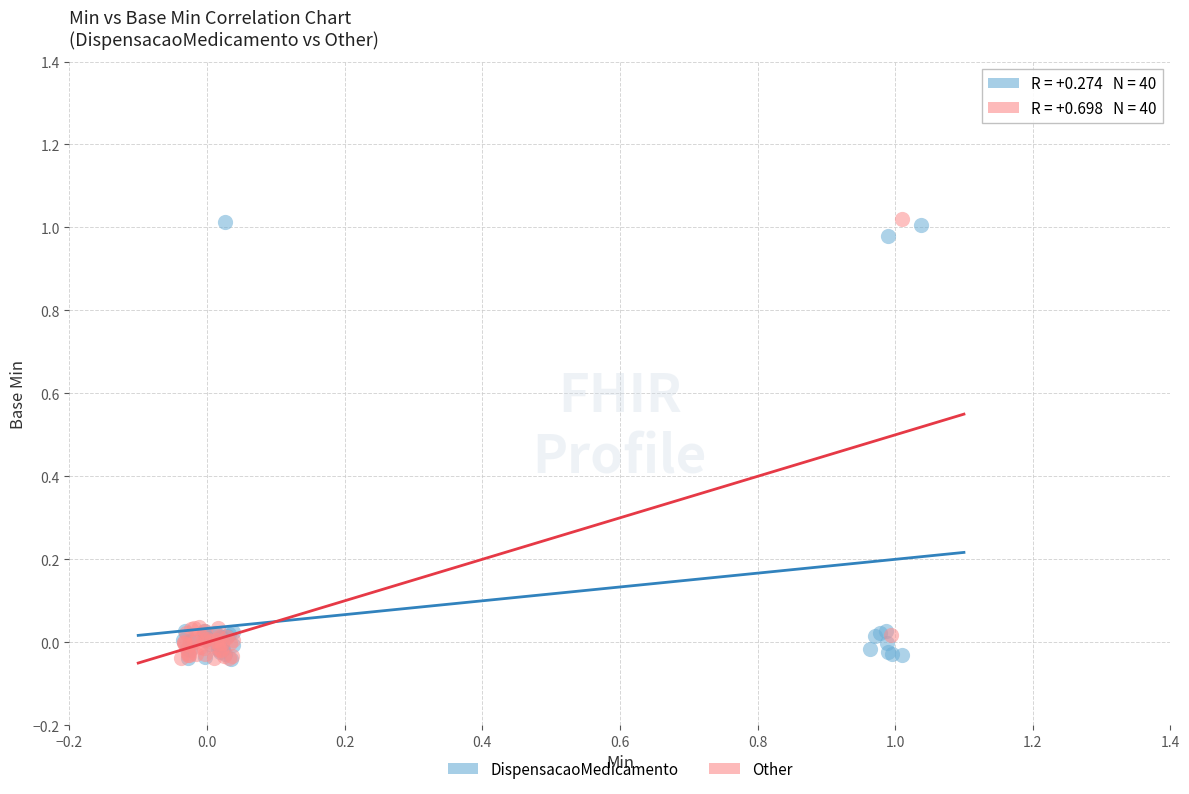

What are all the series names shown in the legend?

DispensacaoMedicamento, Other